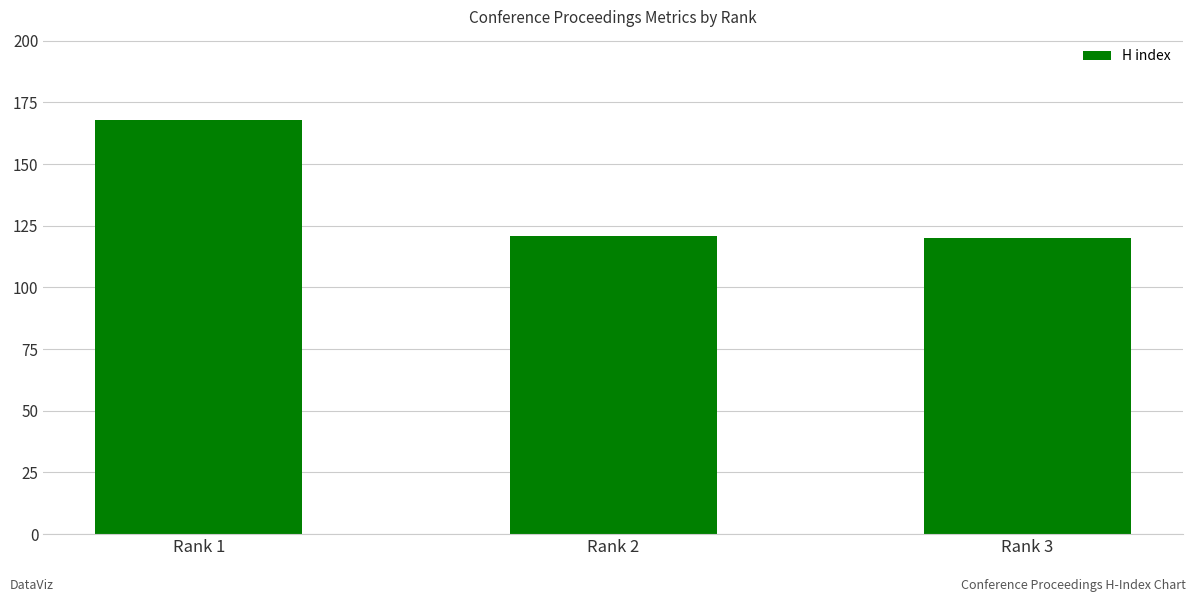

What is the difference between the maximum and minimum values?

48